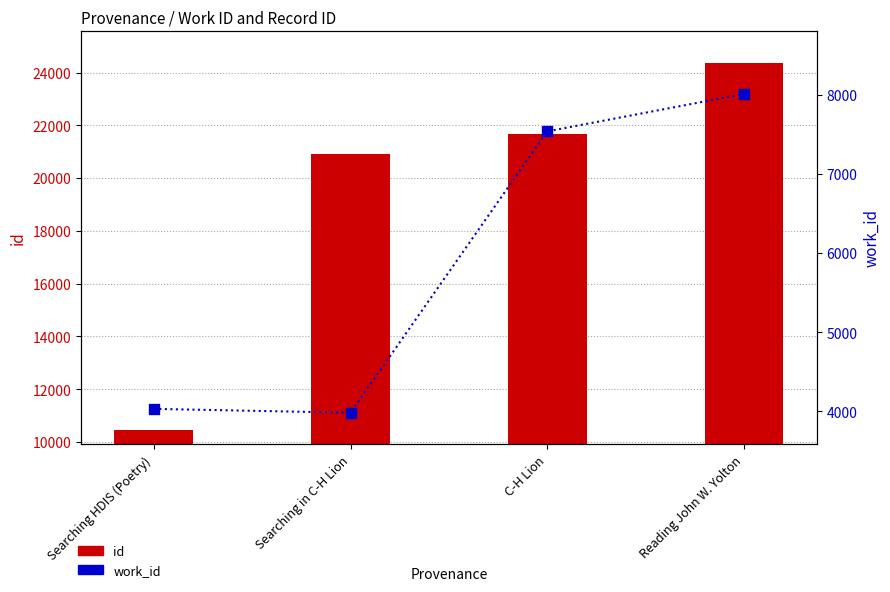

What is the total value across all series at Searching in C-H Lion?

24916